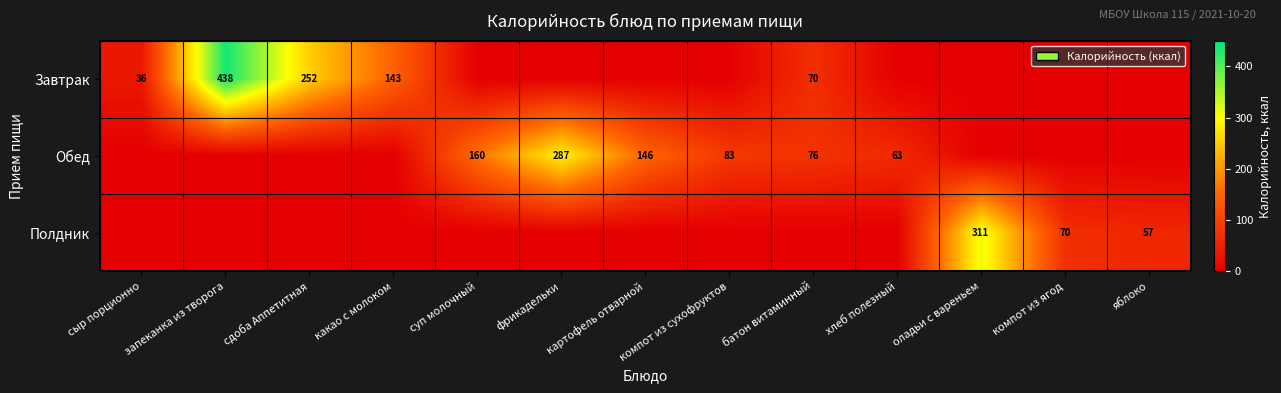

What is the greatest value displayed?

438.0